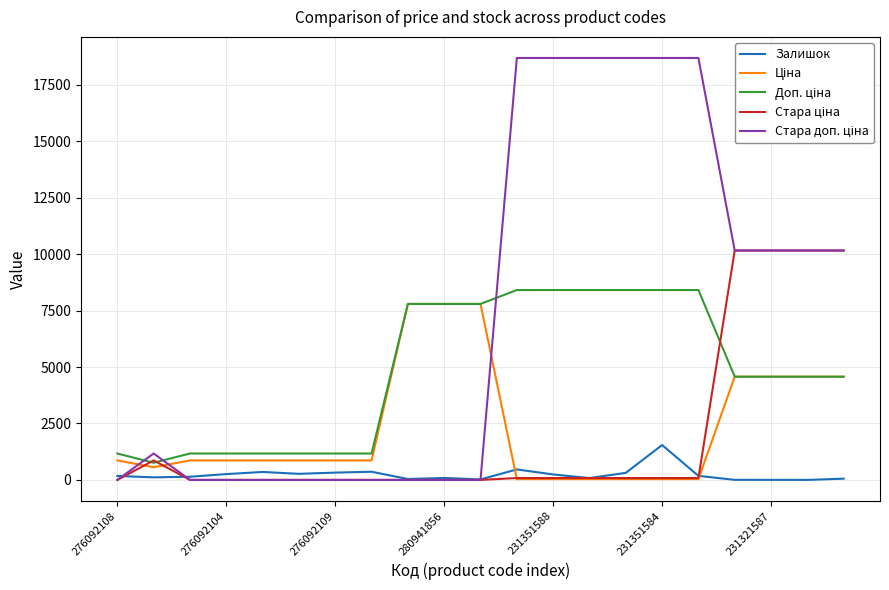

What is the maximum value shown in the chart?

18684.0